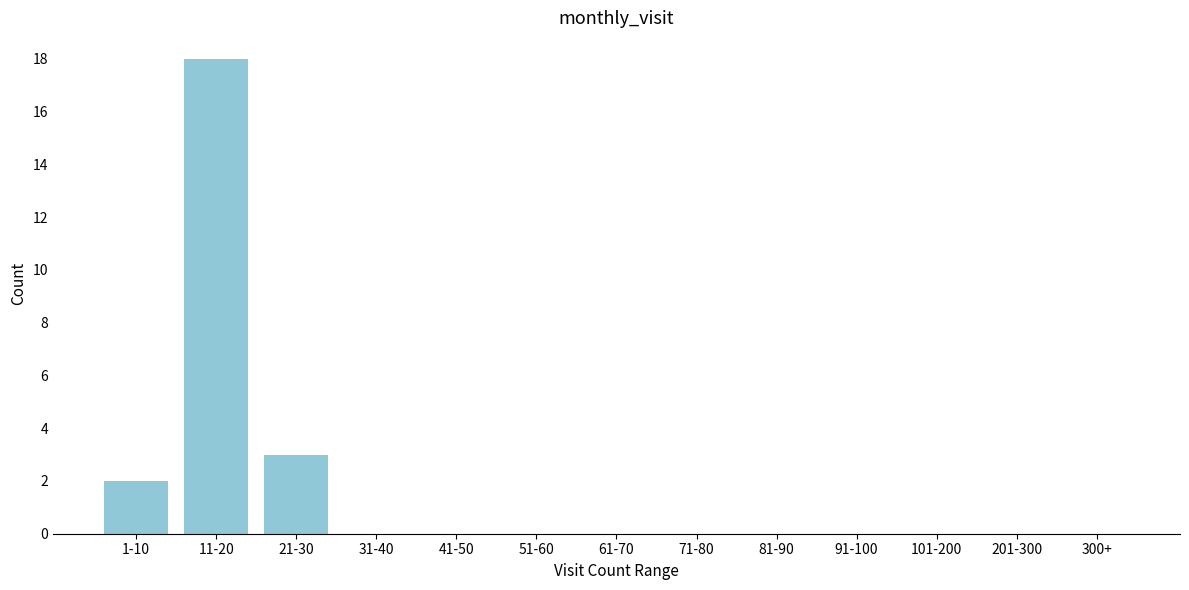

What is the ratio of the value at 1-10 to the value at 21-30?

0.7